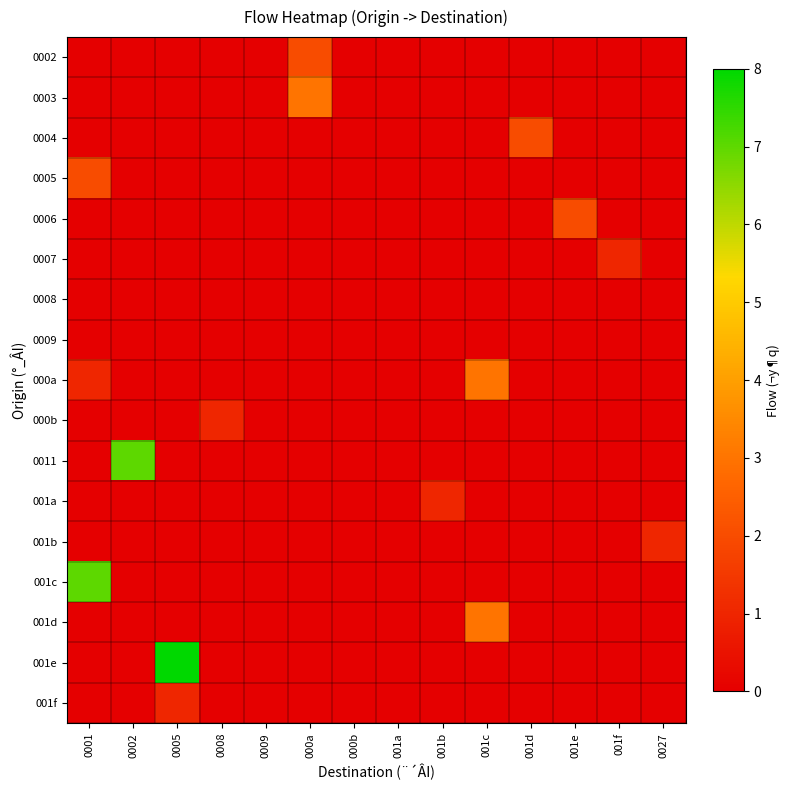

How many distinct data groups are displayed?

17